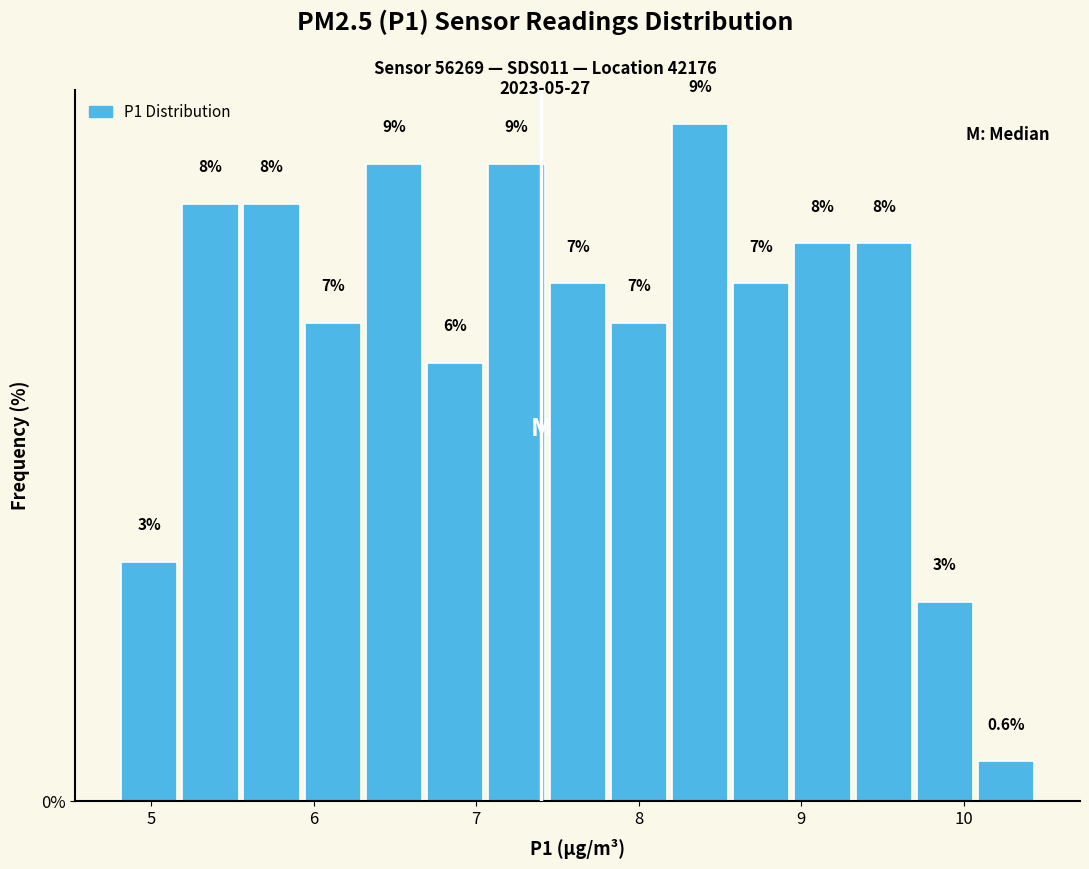

Read against the x-axis, roughly where is the centre of the tallest bar?

8.4